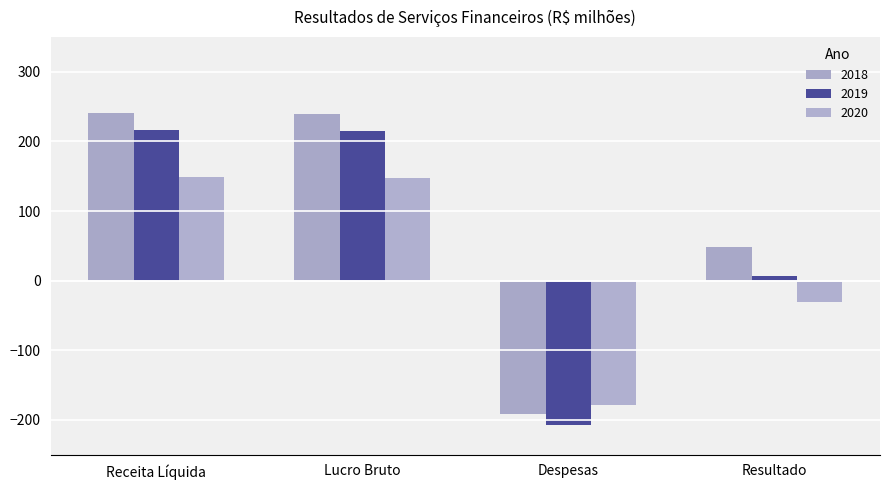

What is the smallest value displayed?

-207.8